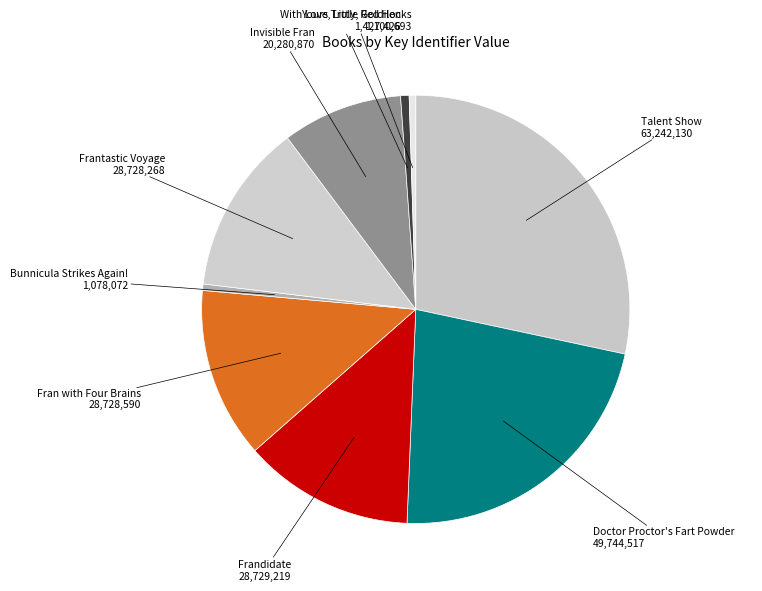

Which category has the biggest portion of the pie?

Talent Show